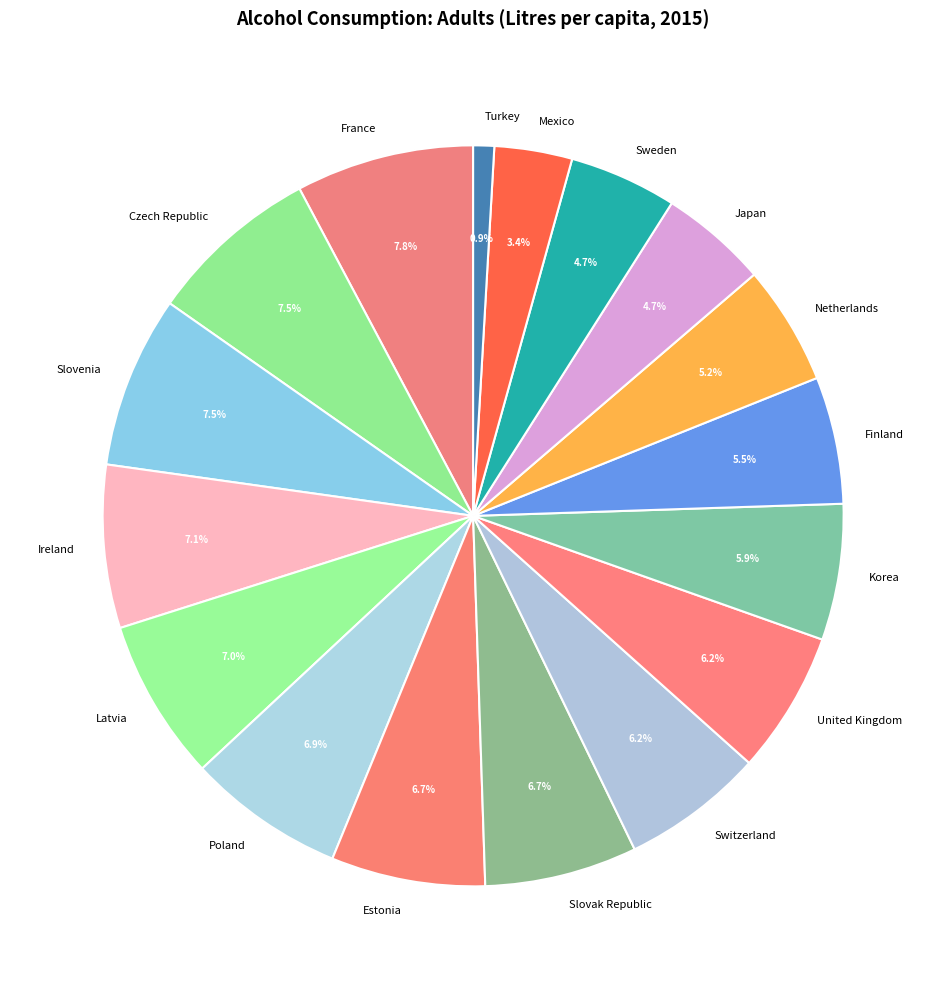

What portion of the pie excludes Poland?

93.1%